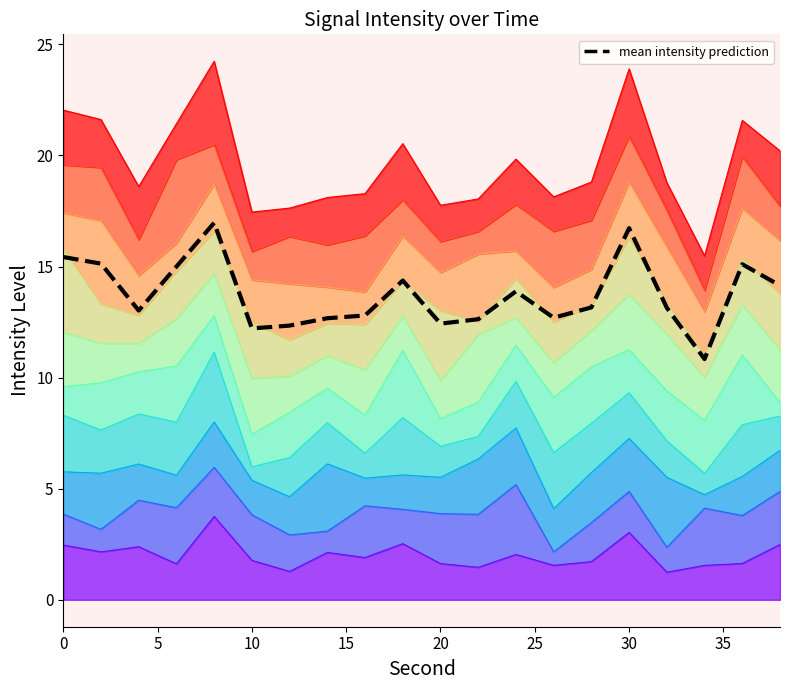

What is the sum of all values?

274.7